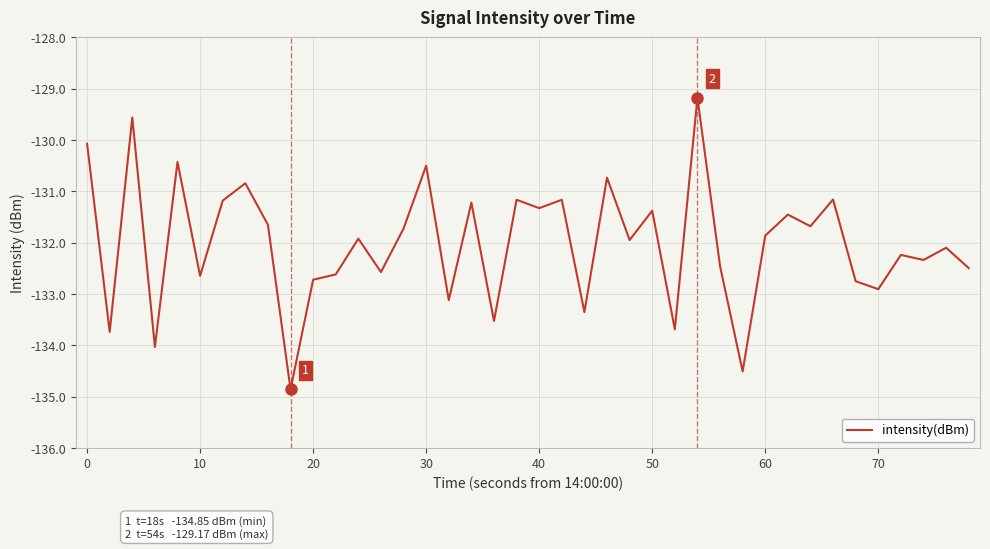

What is the maximum value shown in the chart?

-129.2